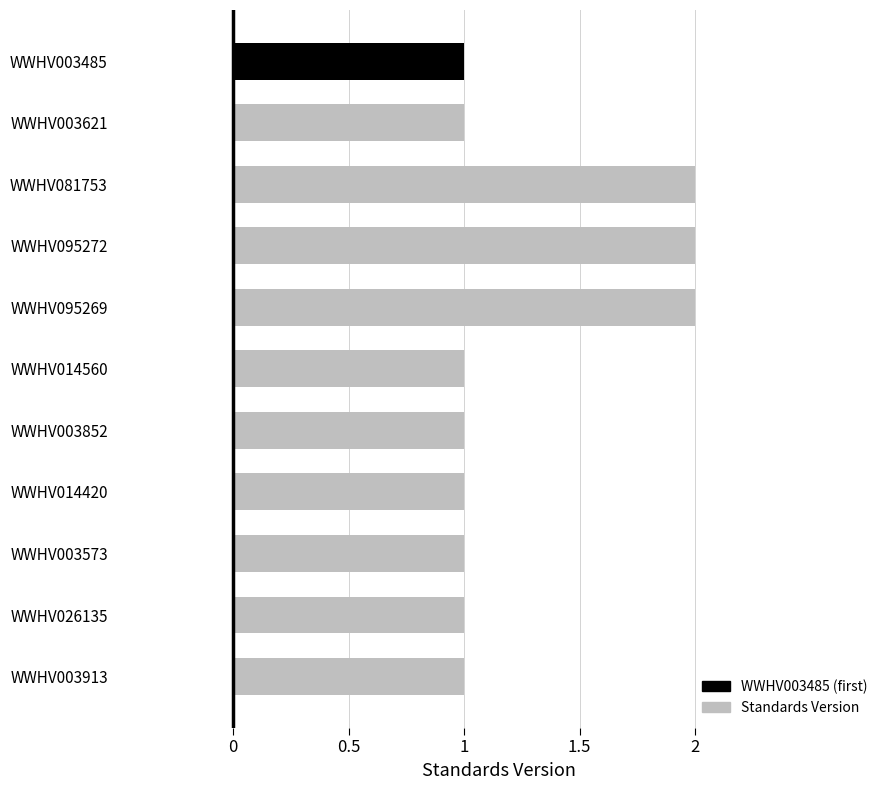

Reading bottom to top, list all the values displayed in this chart.

1	1	1	1	1	1	2	2	2	1	1